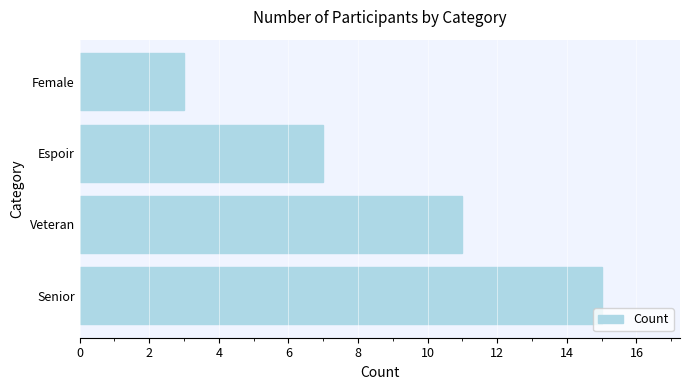

Are the bars grouped side by side (vs. stacked)?

No